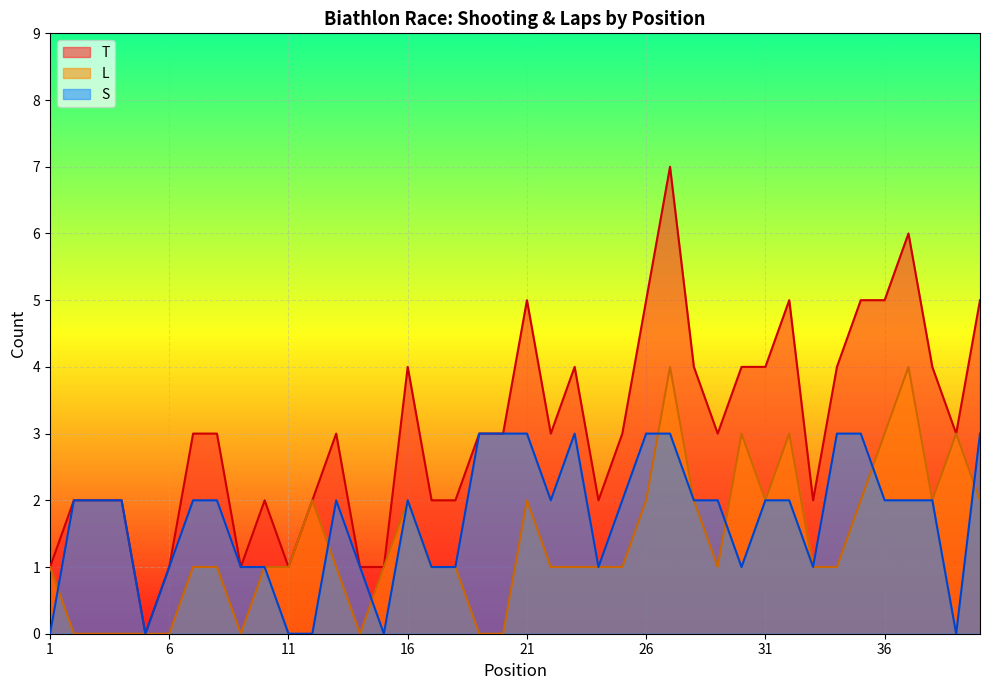

The value of L at 33 is 2. True or false?

False